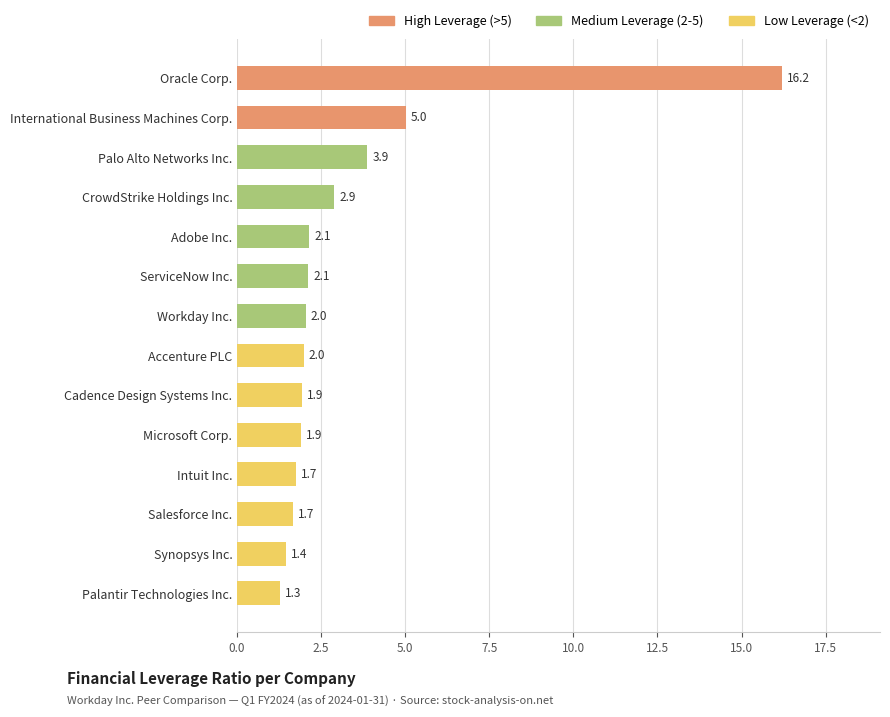

What is the difference between the values at Oracle Corp. and Intuit Inc.?

14.5